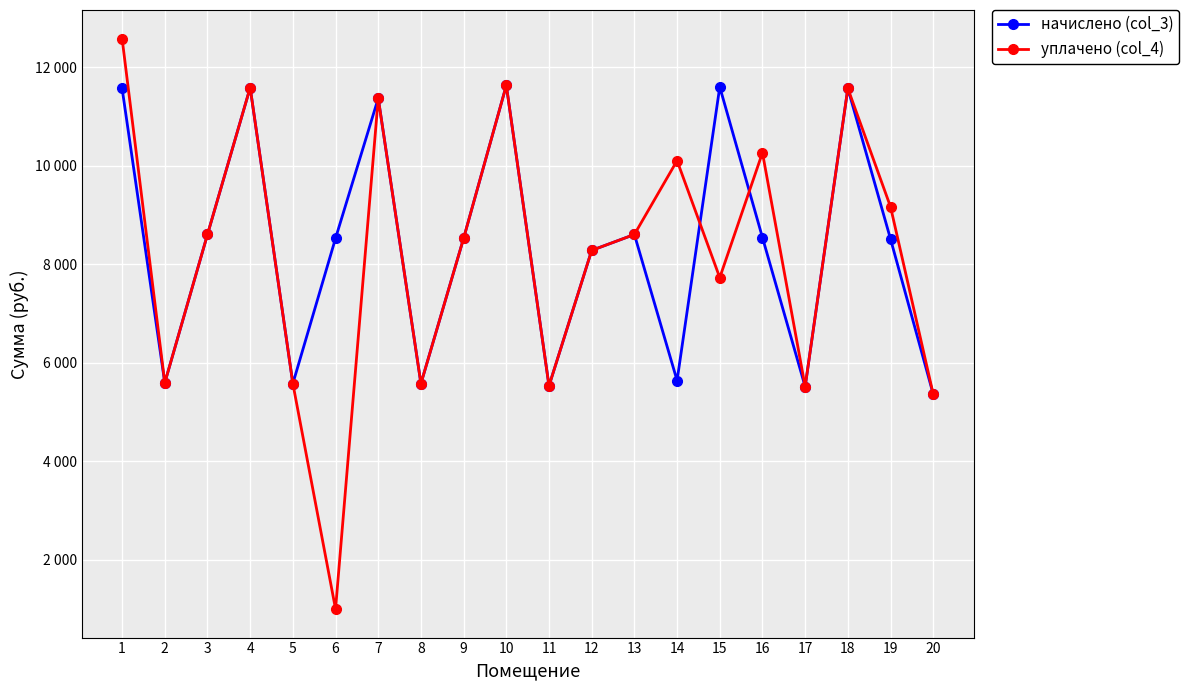

True or false: начислено (col_3) and уплачено (col_4) cross at least once.

True